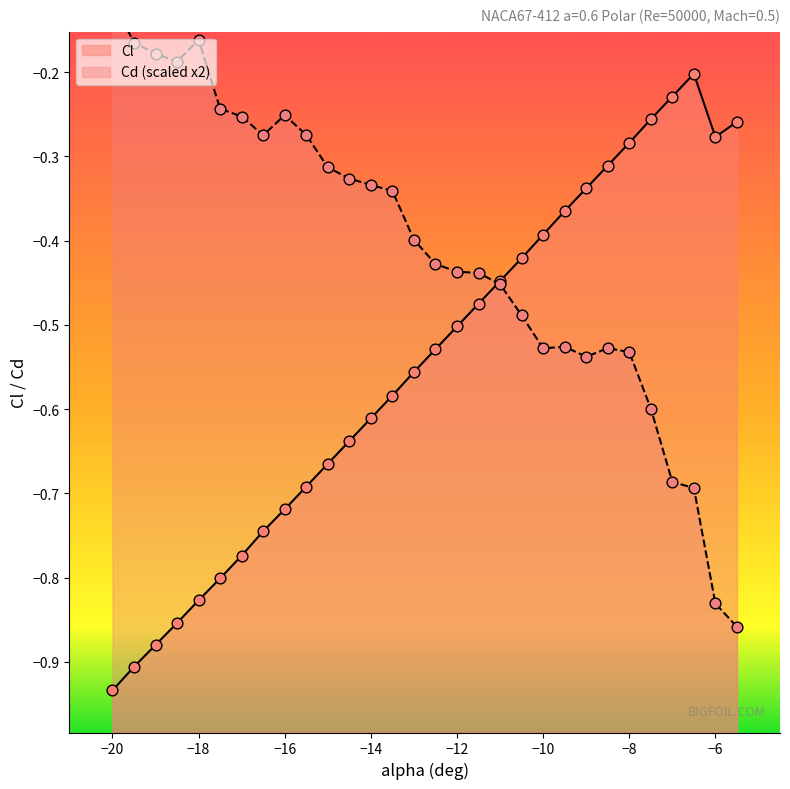

Which series has the largest total across all categories?

Cd